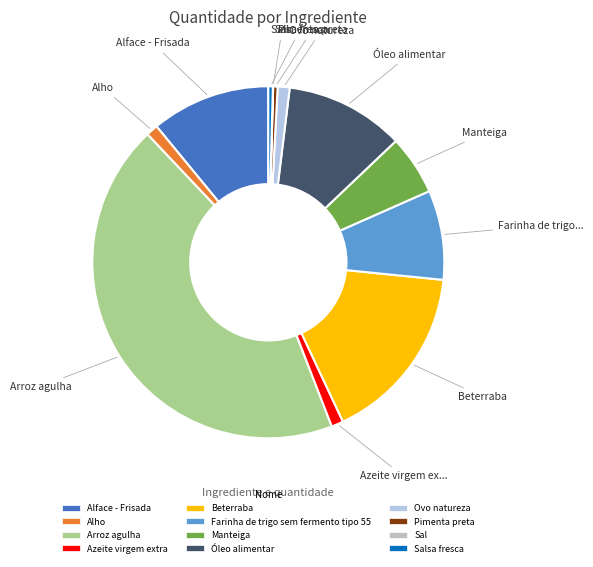

Is there any slice that represents more than half of the pie?

No